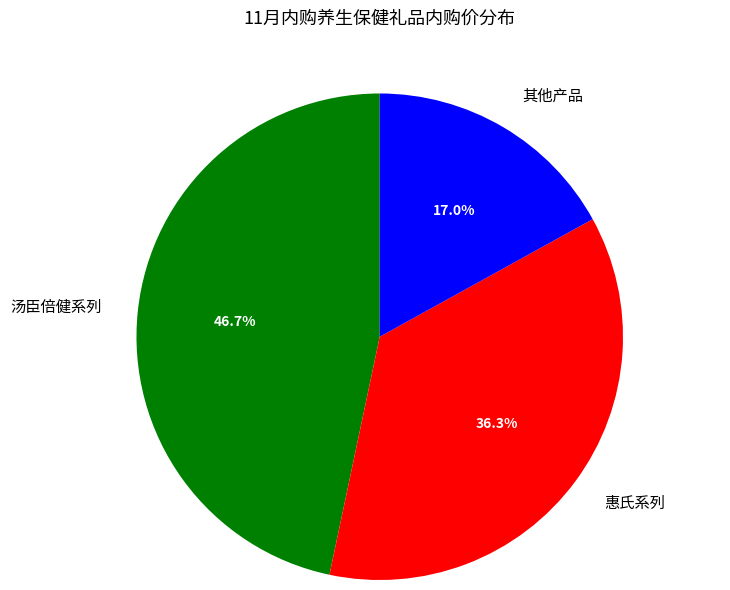

Count the number of slices in the pie.

3